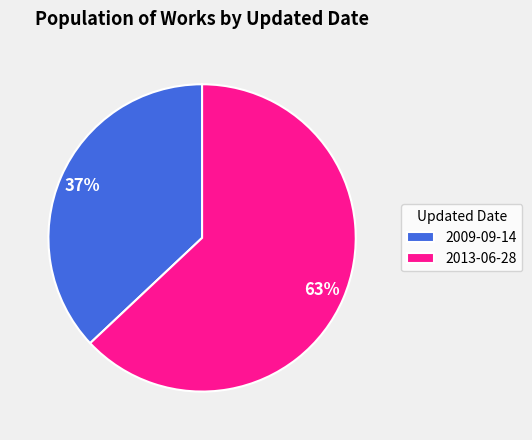

Is there a majority slice in this chart?

Yes